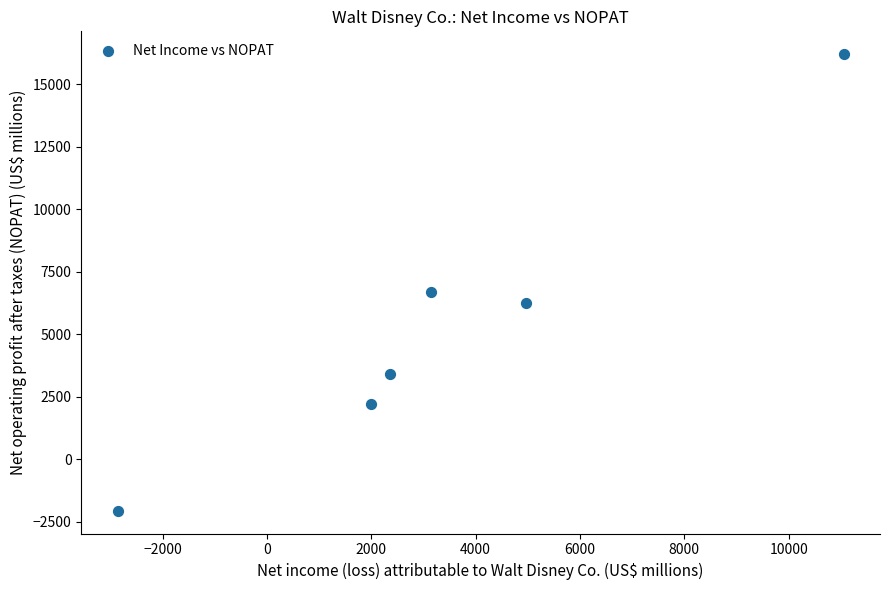

What is the range of Y values (max minus min)?

18264